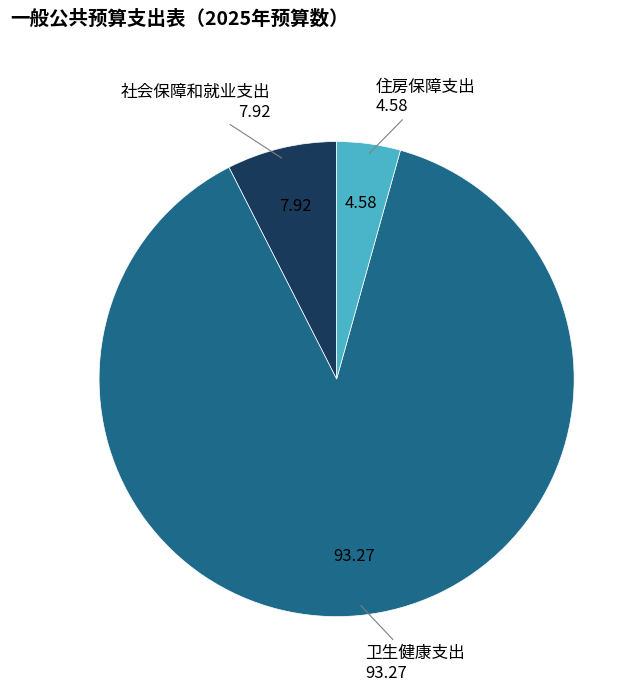

Does any single category account for the majority?

Yes